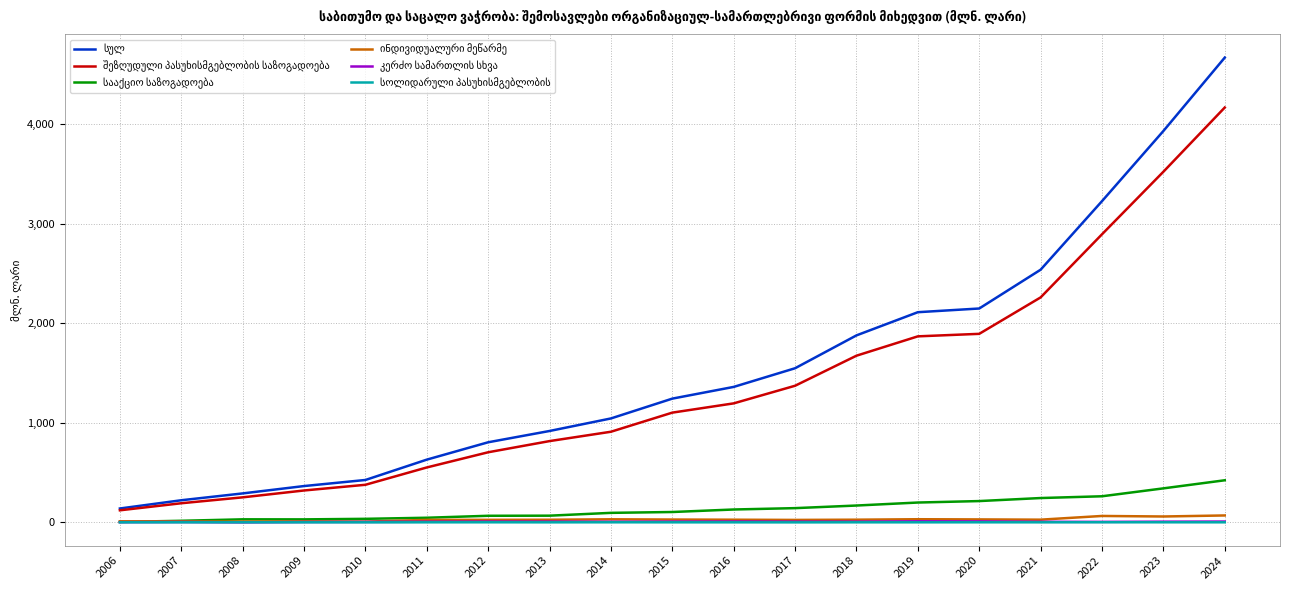

Which category has the highest value across all series?

2024